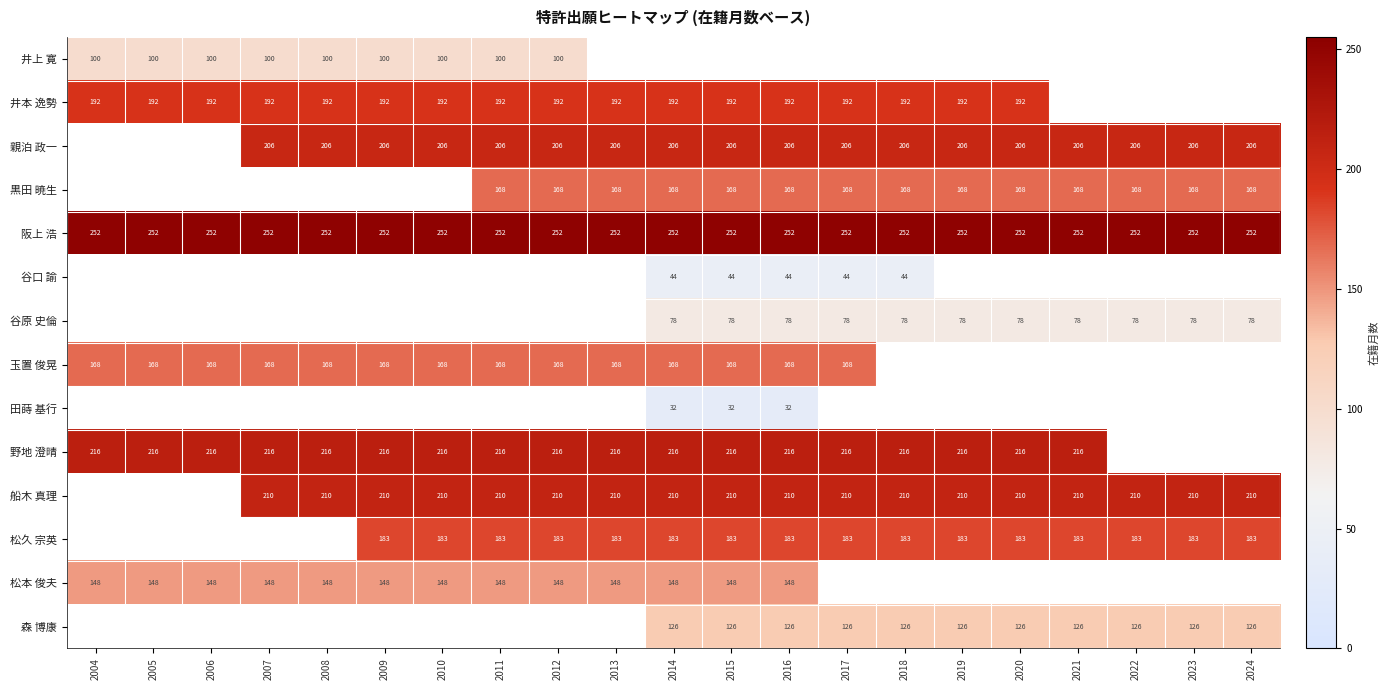

True or false: 野地 澄晴 has a value of 216 at 2012.

True